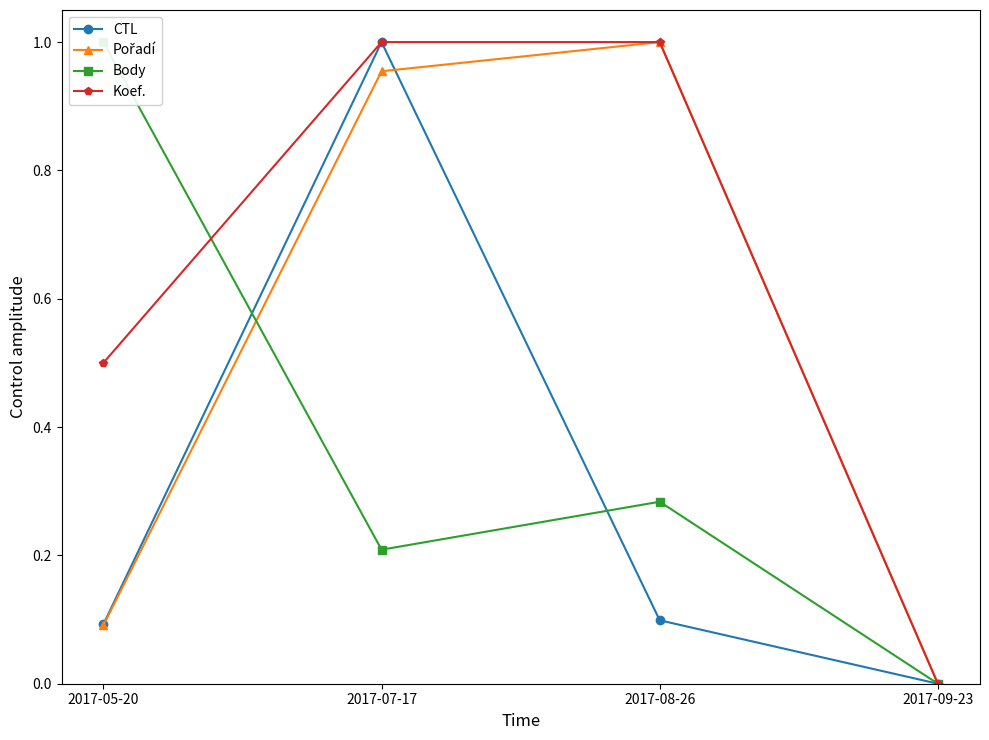

True or false: Pořadí and Koef. cross at least once.

False